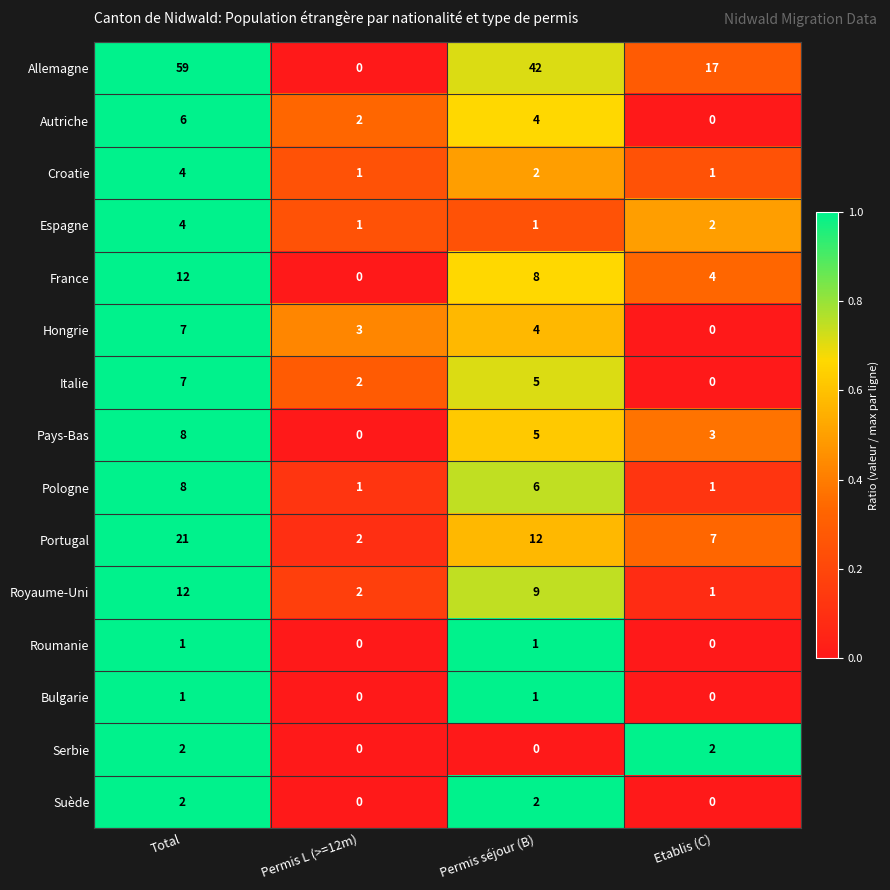

What is the difference between the second highest and second lowest values in the Italie series?

3